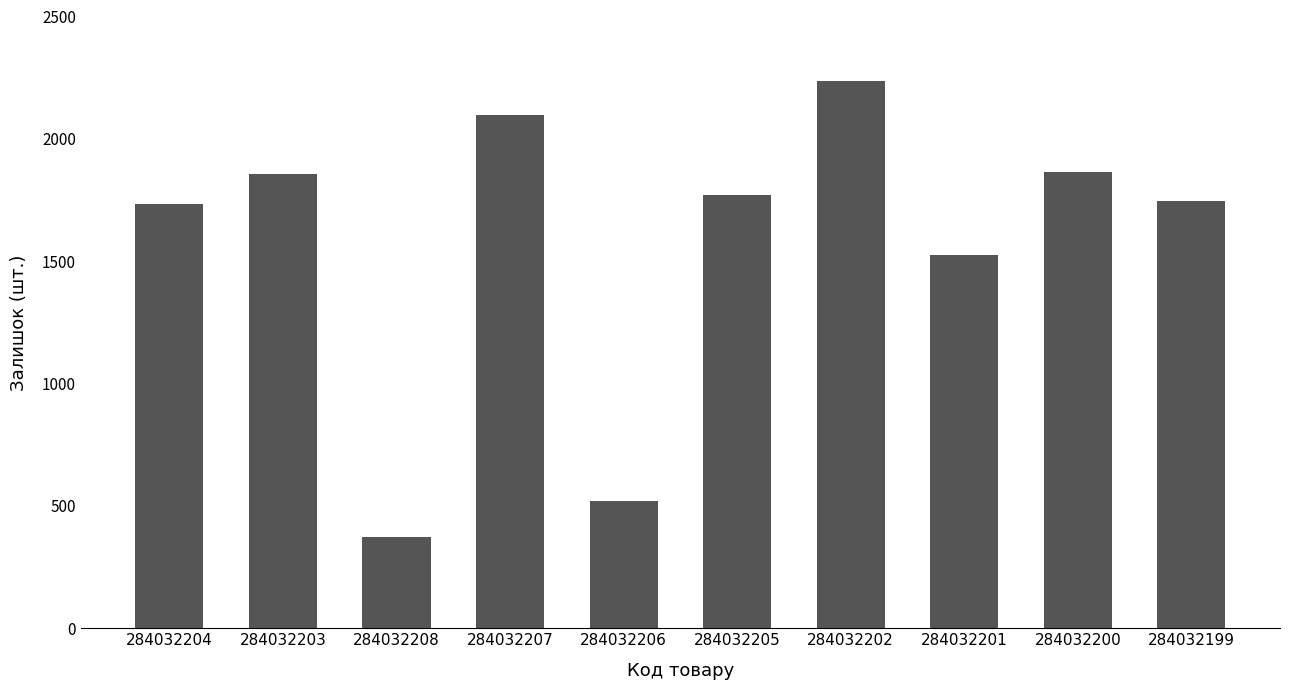

The value at 284032199 is 1055. True or false?

False